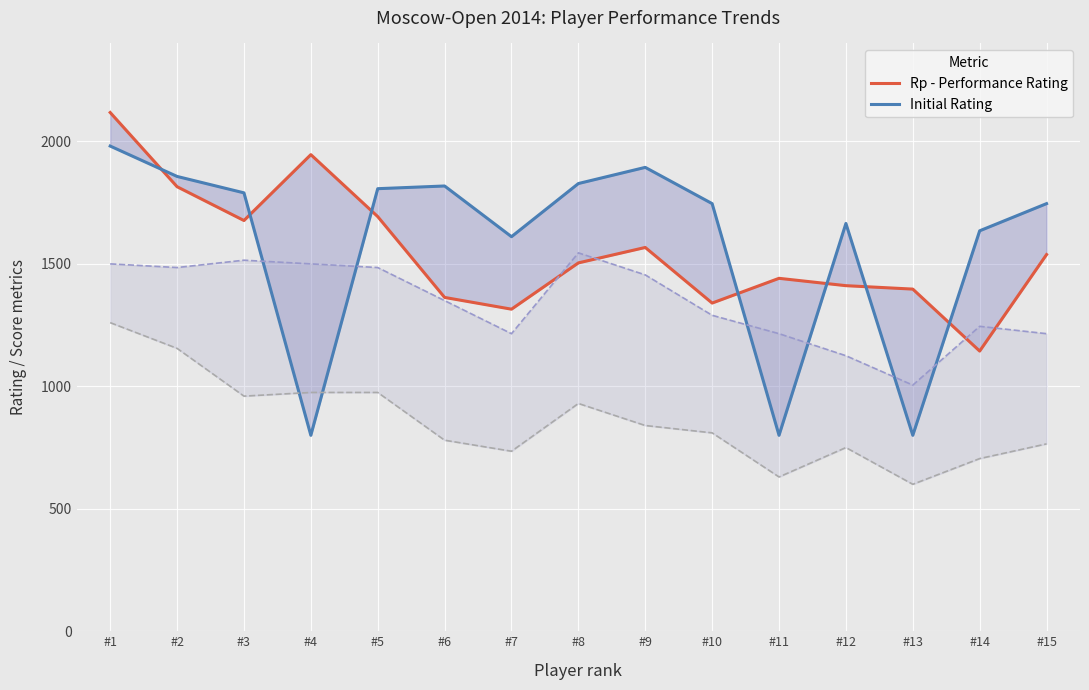

Which series has the largest range (max minus min)?

Initial Rating